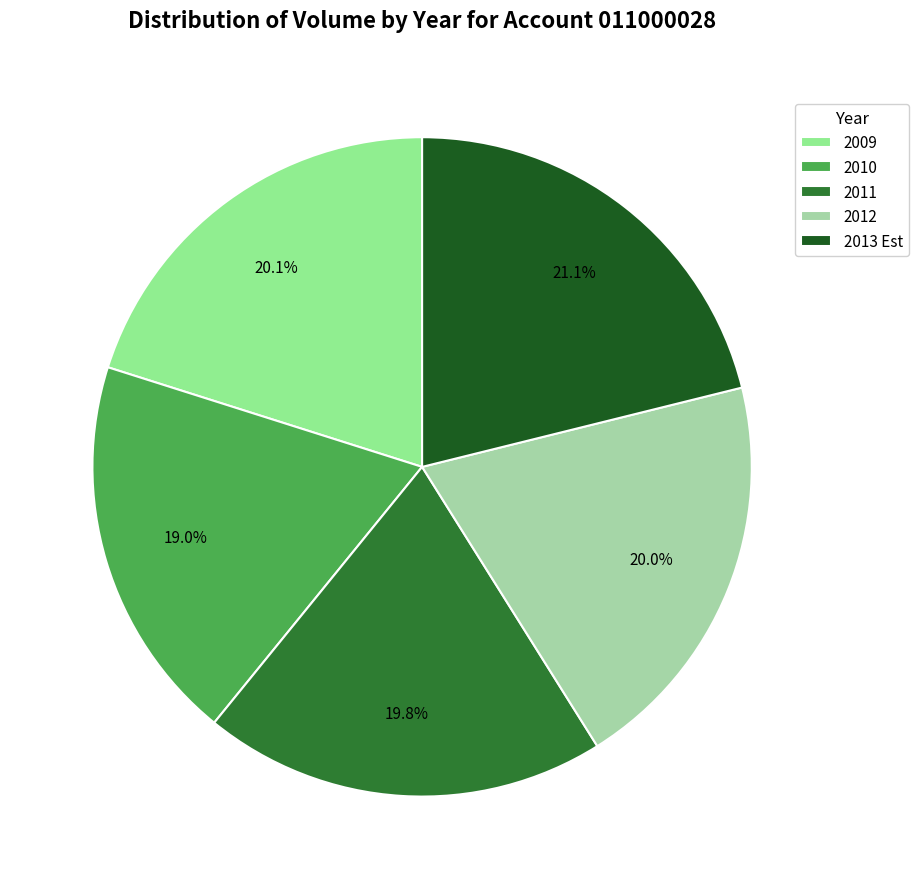

Is it true that 2009 is 12% of the pie?

False